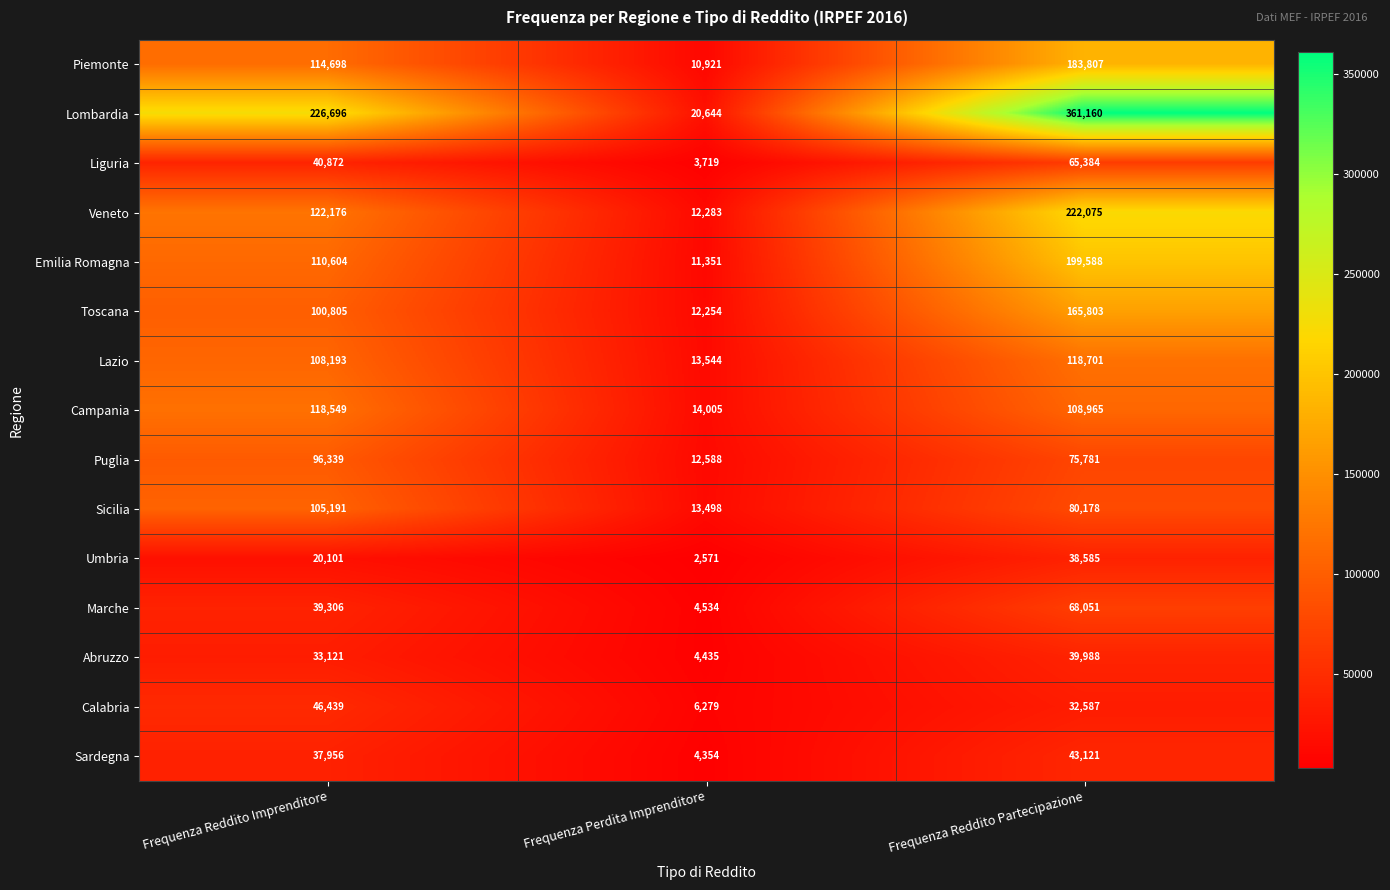

What is the difference between the Sardegna values at Frequenza Reddito Imprenditore and Frequenza Reddito Partecipazione?

5165